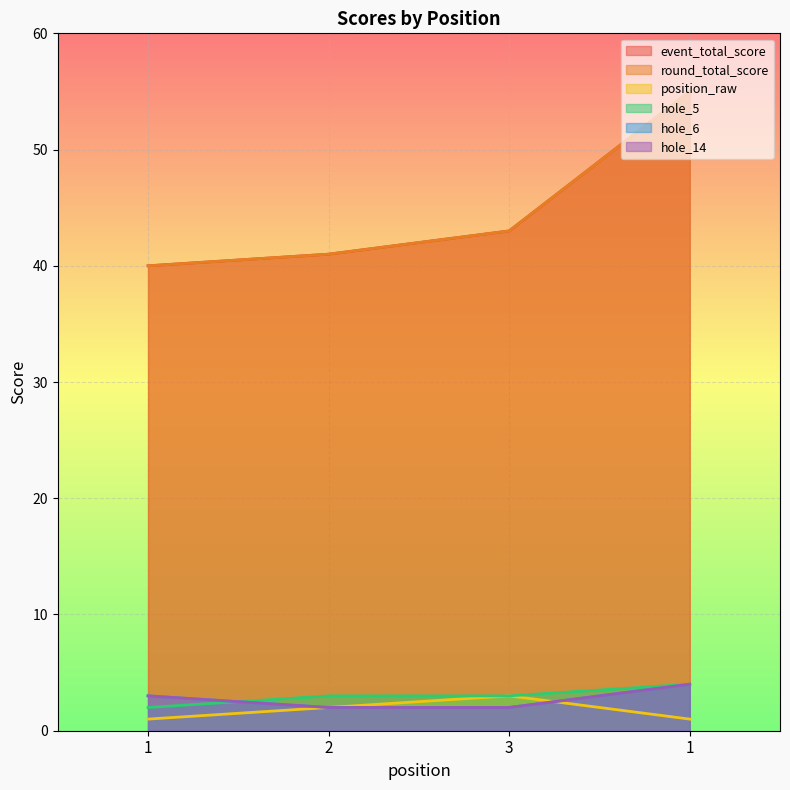

What is the label of the 4th point from the right?

1